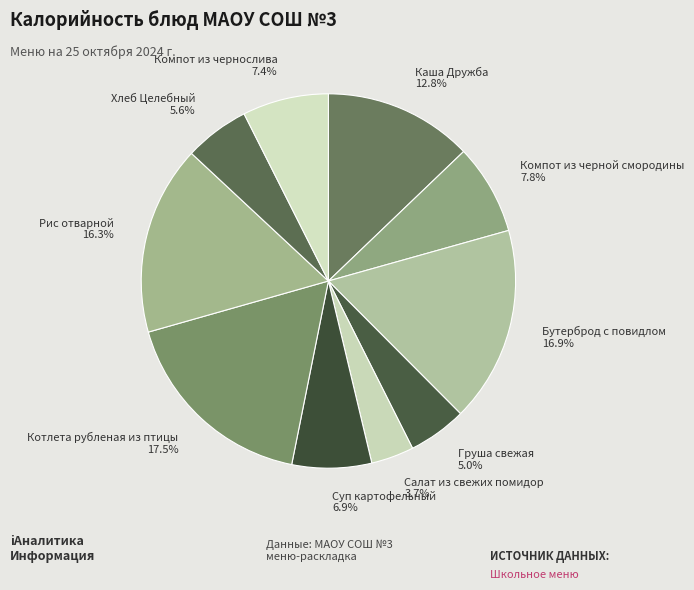

What percentage do Рис отварной and Суп картофельный together represent?

23.2%